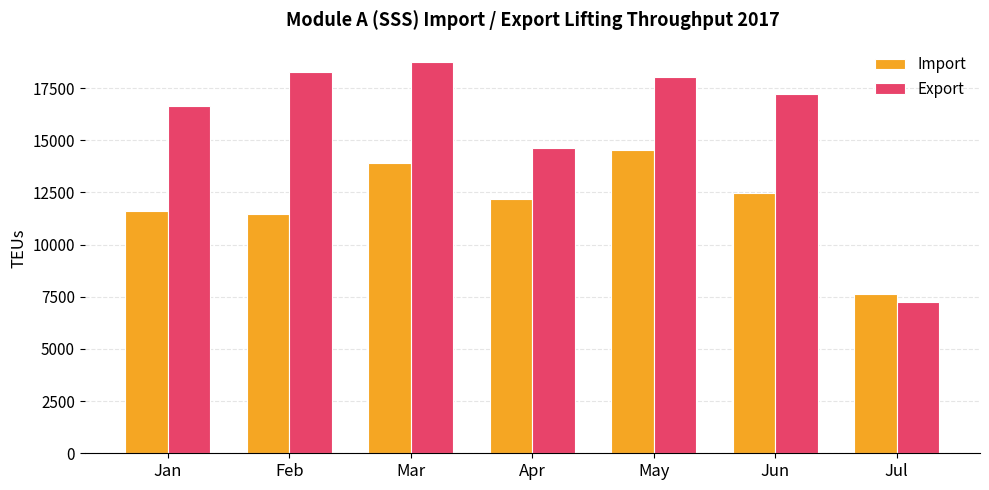

What is the difference between the maximum and minimum values in the Import series?

6908